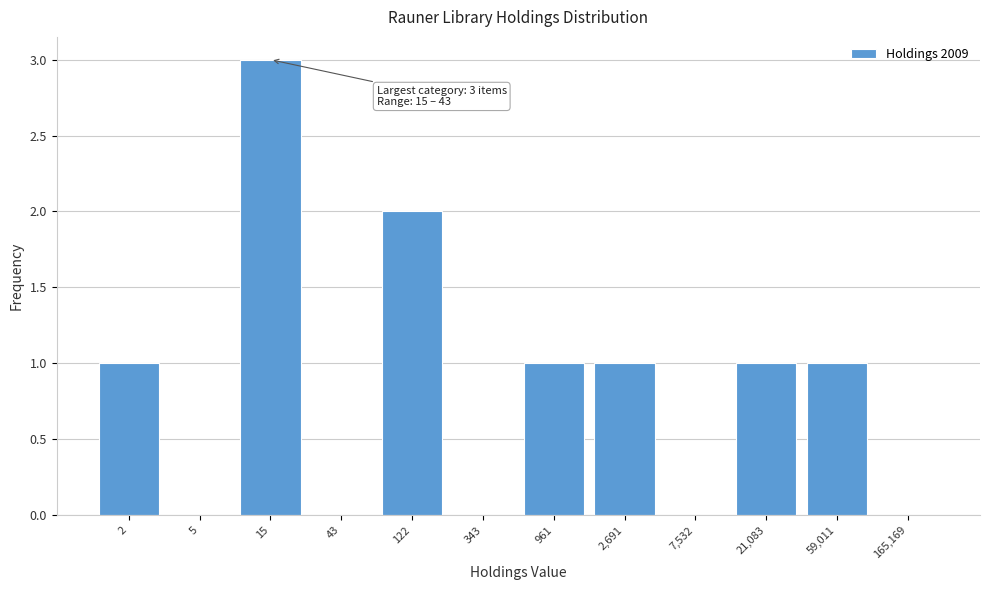

Reading left to right, transcribe all the data shown in this chart.

2=1	5=0	15=3	43=0	122=2	343=0	961=1	2,691=1	7,532=0	21,083=1	59,011=1	165,169=0